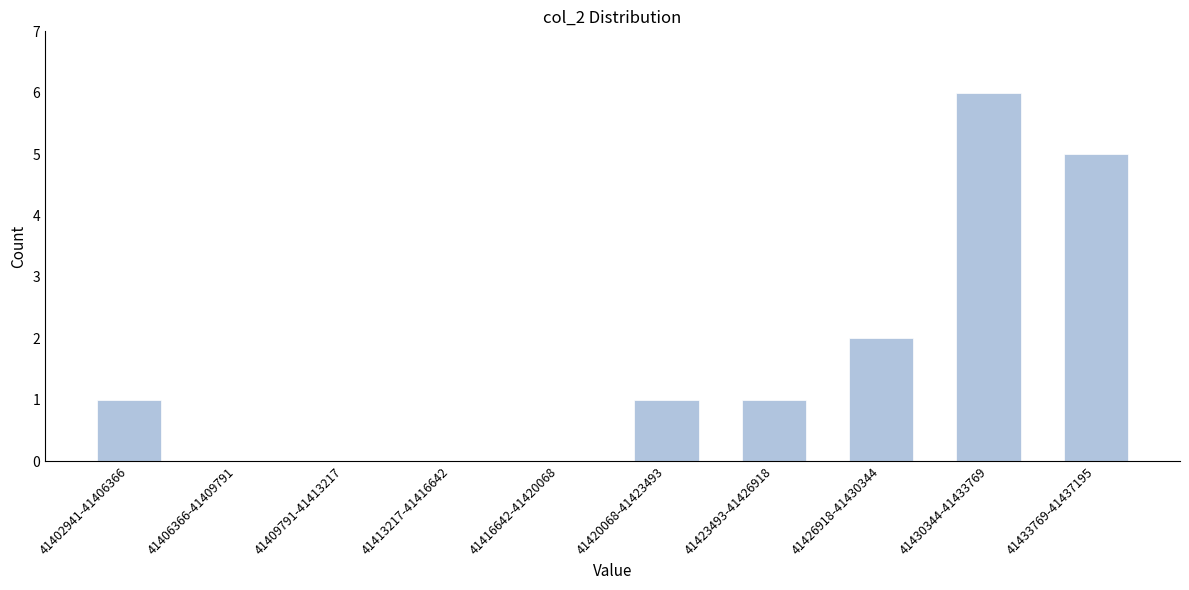

Reading left to right, extract all data points from this chart.

41402941-41406366=1	41406366-41409791=0	41409791-41413217=0	41413217-41416642=0	41416642-41420068=0	41420068-41423493=1	41423493-41426918=1	41426918-41430344=2	41430344-41433769=6	41433769-41437195=5